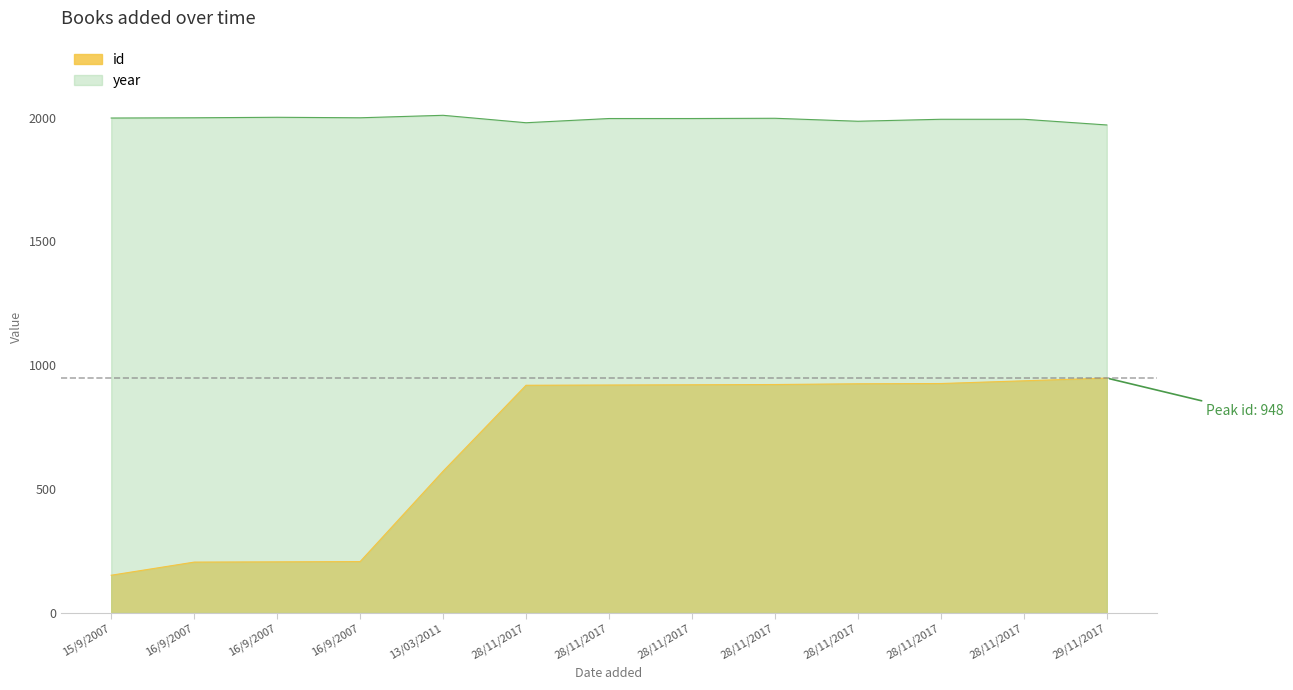

Rank the categories by year value from highest to lowest.

13/03/2011, 16/9/2007, 16/9/2007, 16/9/2007, 15/9/2007, 28/11/2017, 28/11/2017, 28/11/2017, 28/11/2017, 28/11/2017, 28/11/2017, 28/11/2017, 29/11/2017